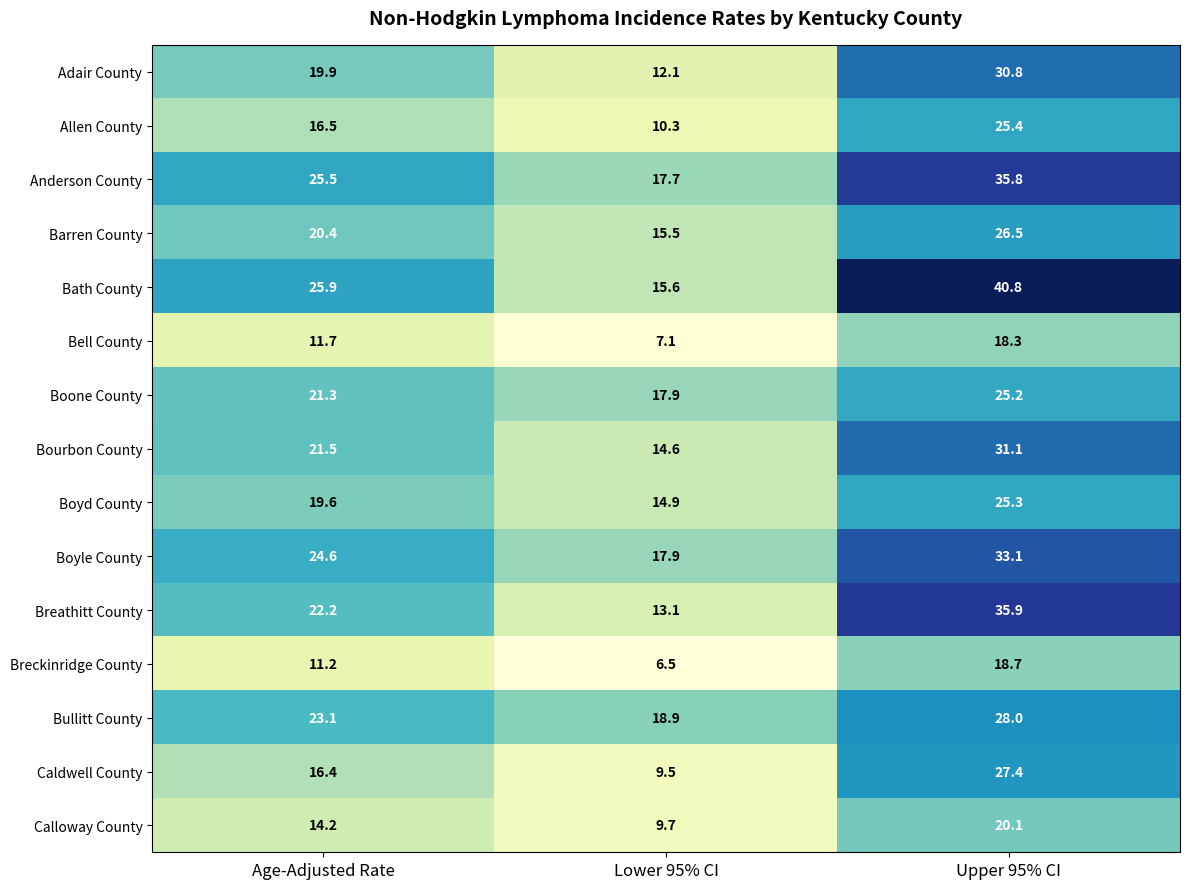

What is the difference between the second highest and minimum values in the Boyd County series?

4.7